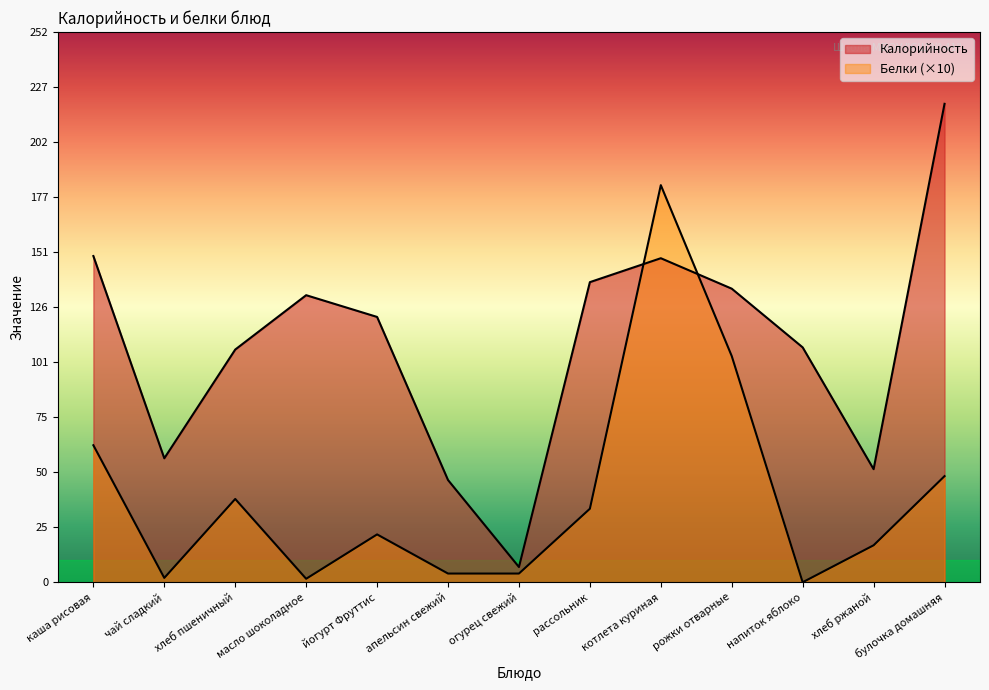

List the series in order of their peak value, highest first.

Калорийность, Белки